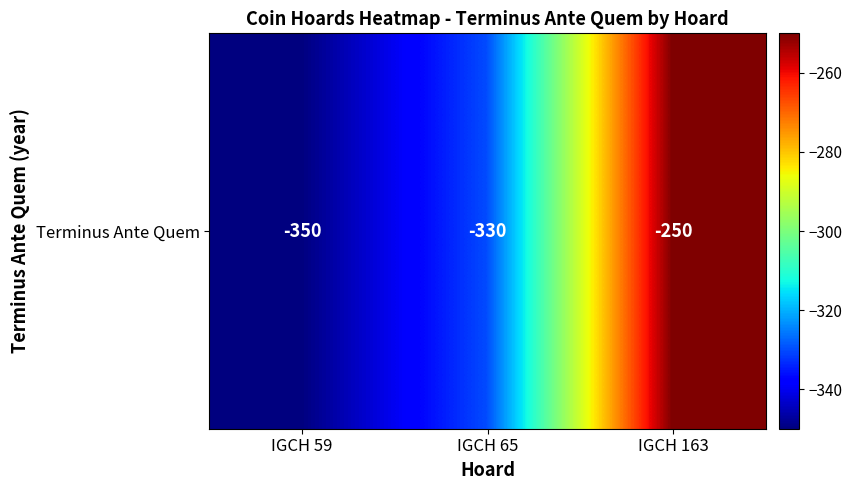

Count the values in the range -350 to -250.

3